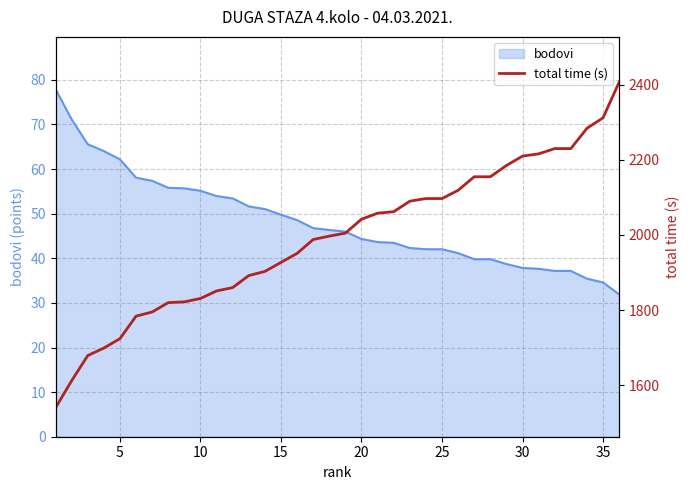

Reading right to left, transcribe all the data shown in this chart.

2407	2312	2284	2230	2230	2216	2210	2185	2155	2155	2119	2097	2097	2090	2062	2058	2042	2005	1997	1988	1951	1927	1903	1892	1860	1851	1831	1822	1820	1795	1784	1724	1699	1679	1612	1540